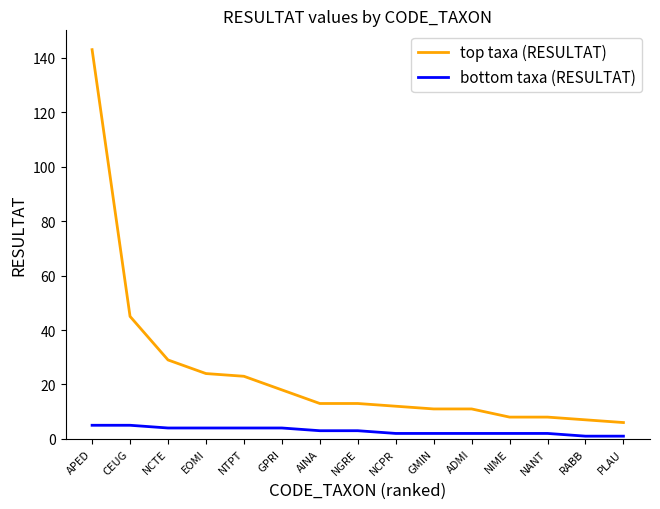

Is the value of bottom taxa (RESULTAT) at NANT greater than the value of top taxa (RESULTAT) at NGRE?

No